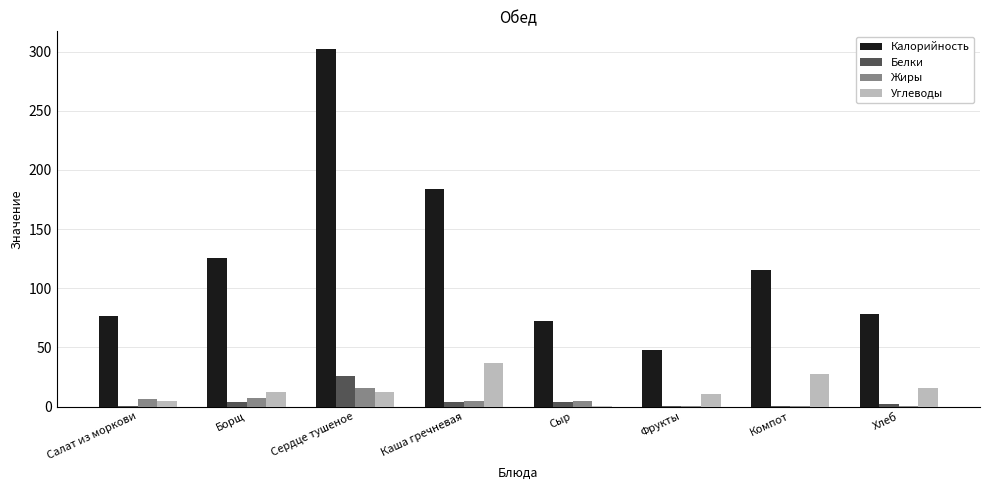

Which series has the largest total across all categories?

Калорийность